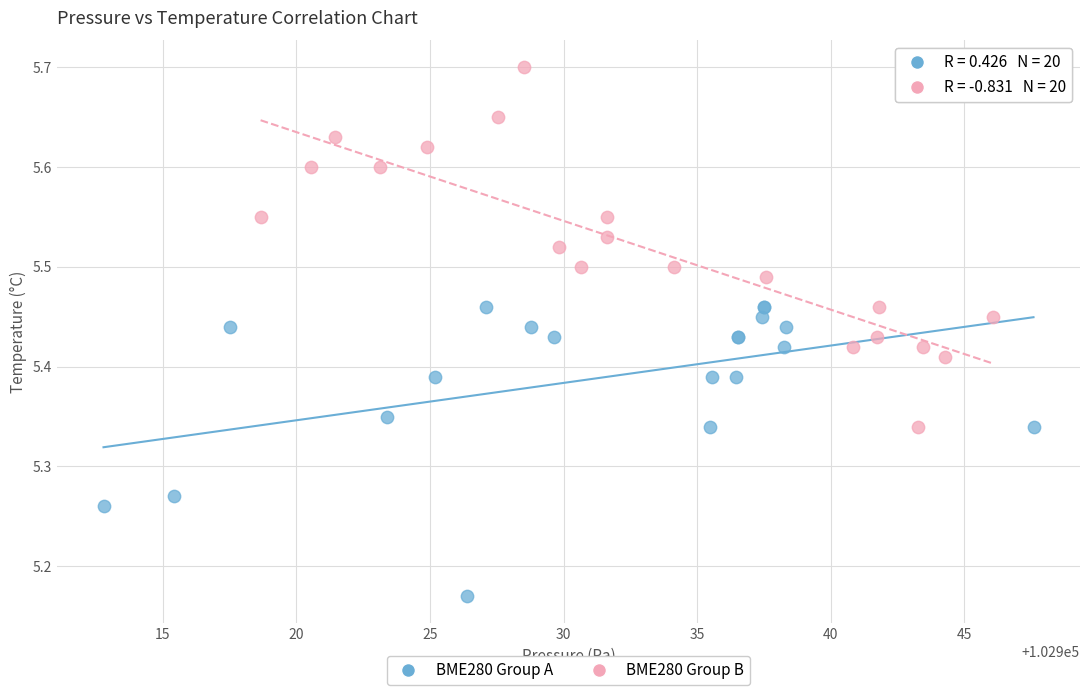

Which series has the largest Y range (max minus min)?

BME280 Group B